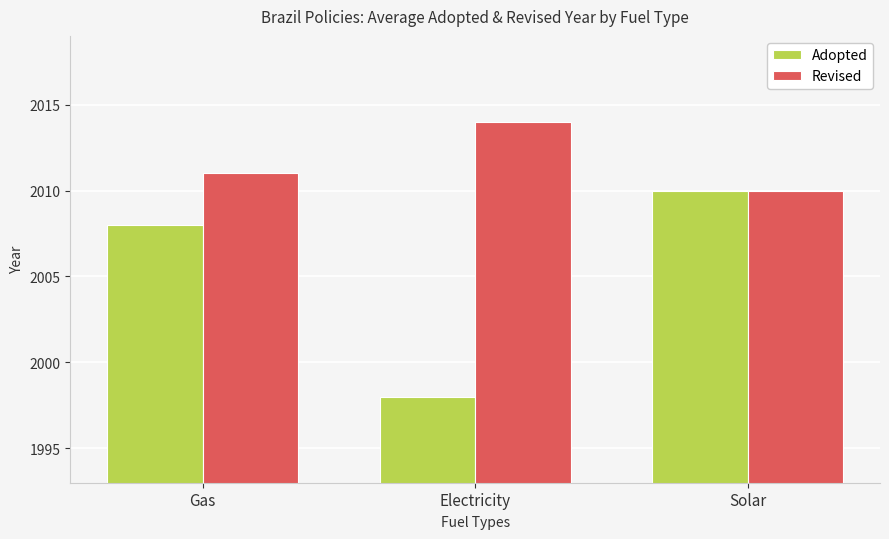

What is the value of the Adopted bar at the 2nd from the left?

1998